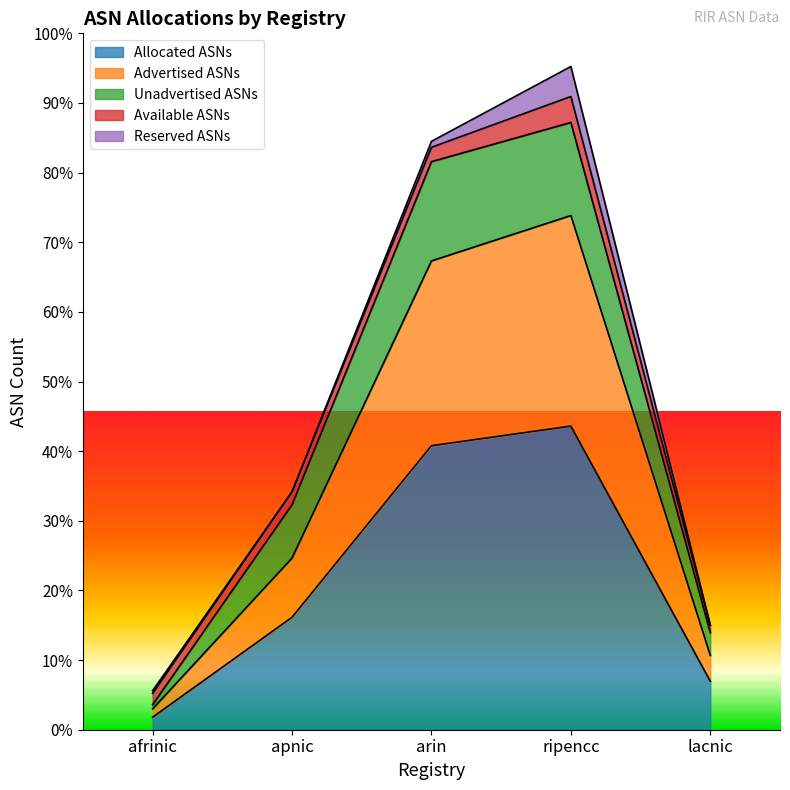

What is the total value across all series at apnic?

44255